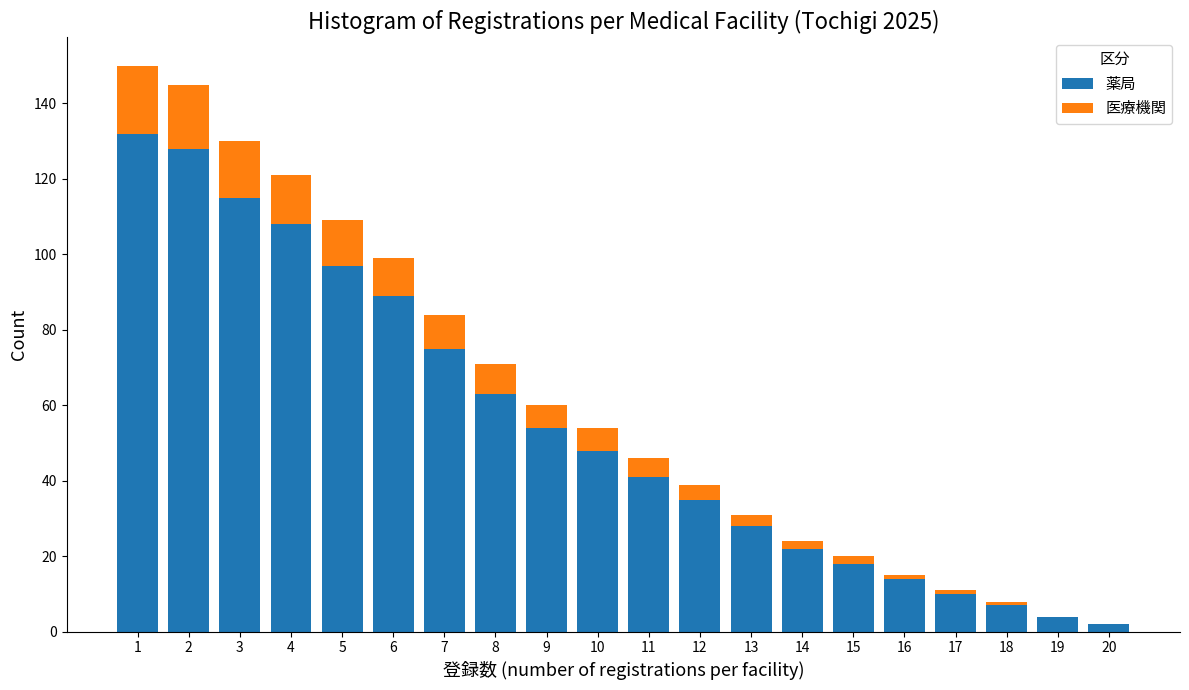

What is the maximum value for 薬局?

132